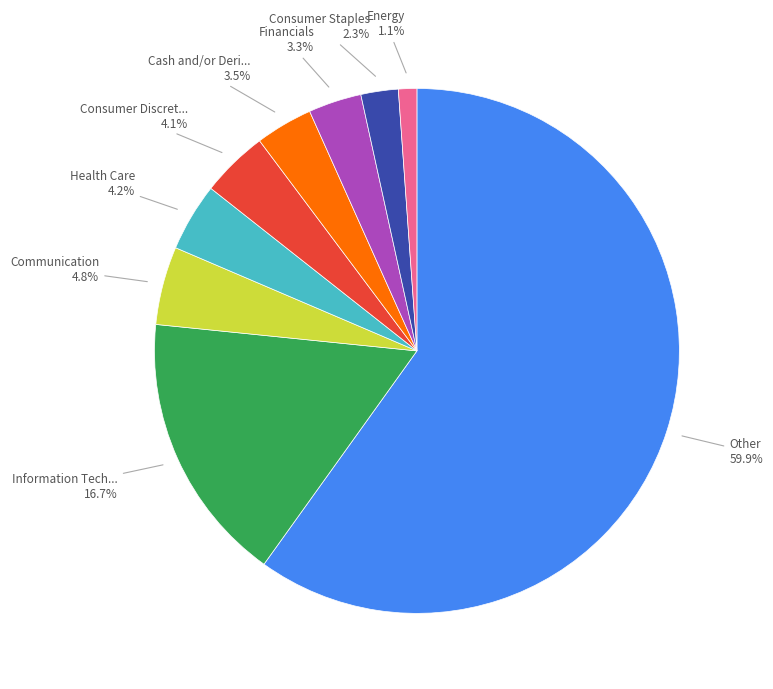

Is there any slice that represents more than half of the pie?

Yes